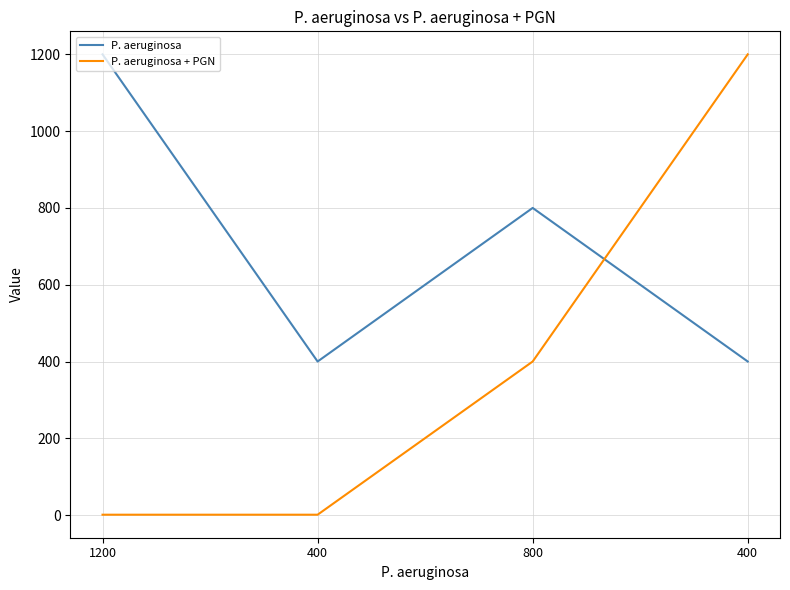

How many P. aeruginosa + PGN values are between 1 and 1200?

4